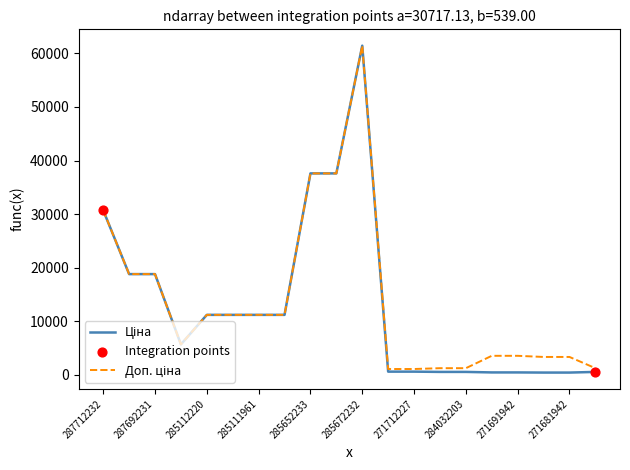

What is the greatest value displayed?

61434.3